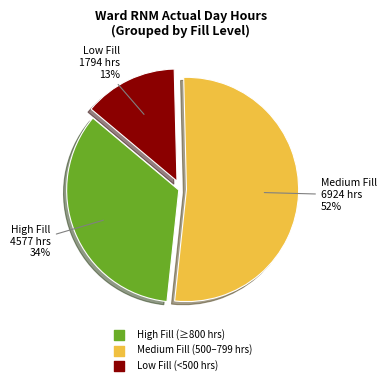

How many slices are in this pie chart?

3